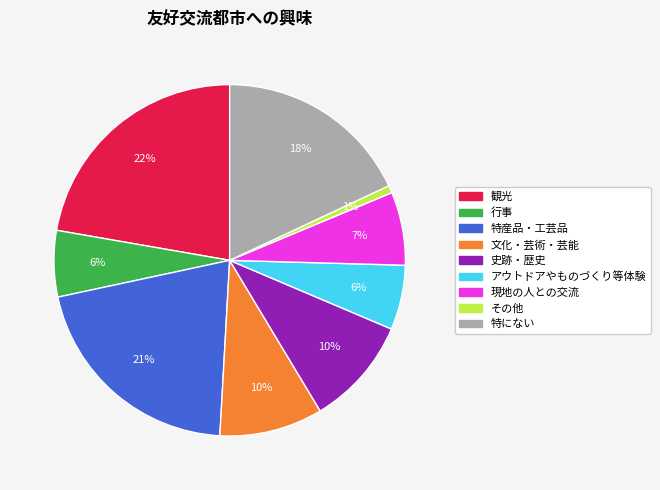

The アウトドアやものづくり等体験 slice represents 1% of the pie. True or false?

False